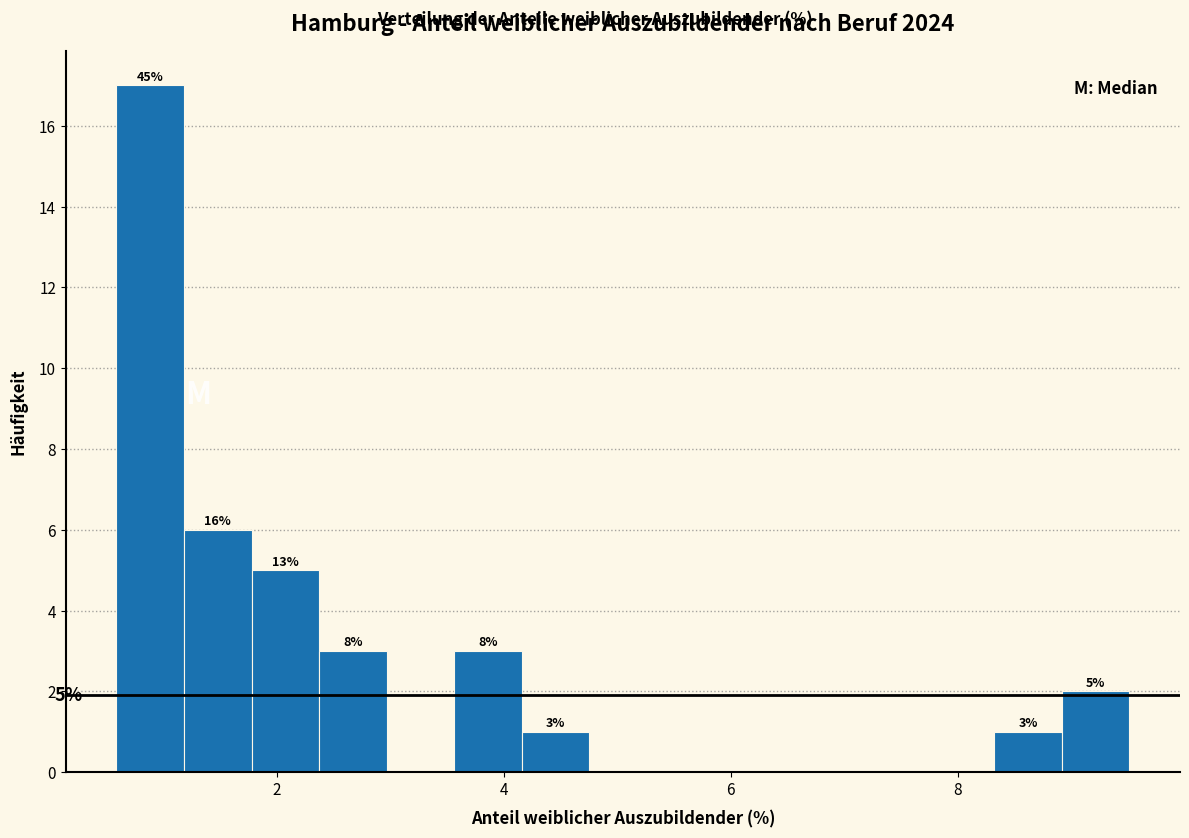

Around what value on the x-axis is the tallest bar? Give the approximate position of its centre, as read against the axis.

0.8